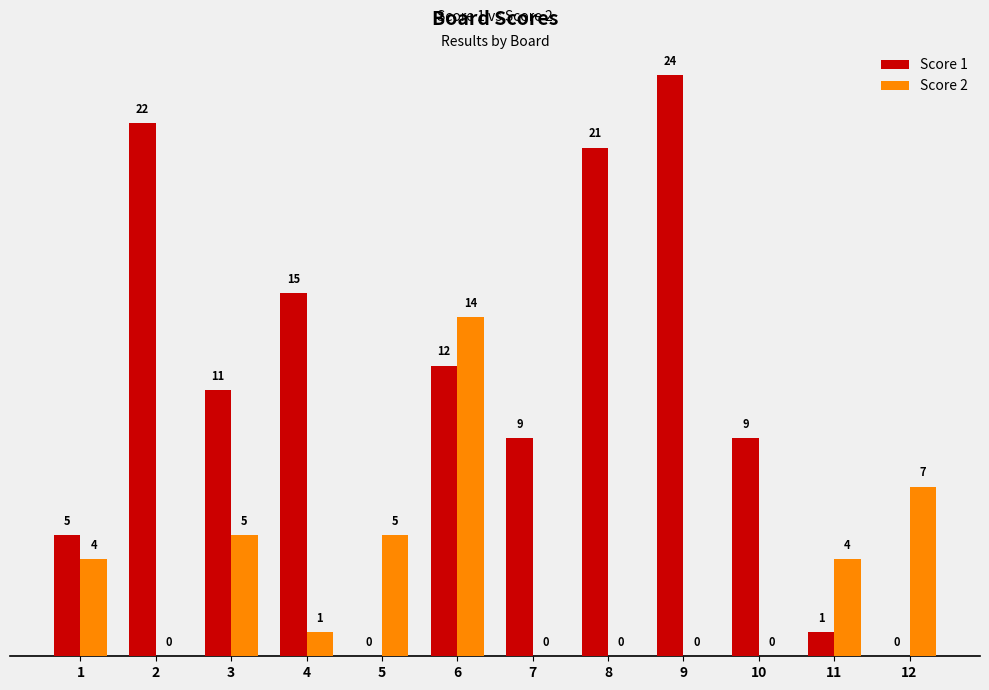

Reading left to right, what are all the values shown in this chart?

Score 1: 5	22	11	15	0	12	9	21	24	9	1	0
Score 2: 4	0	5	1	5	14	0	0	0	0	4	7